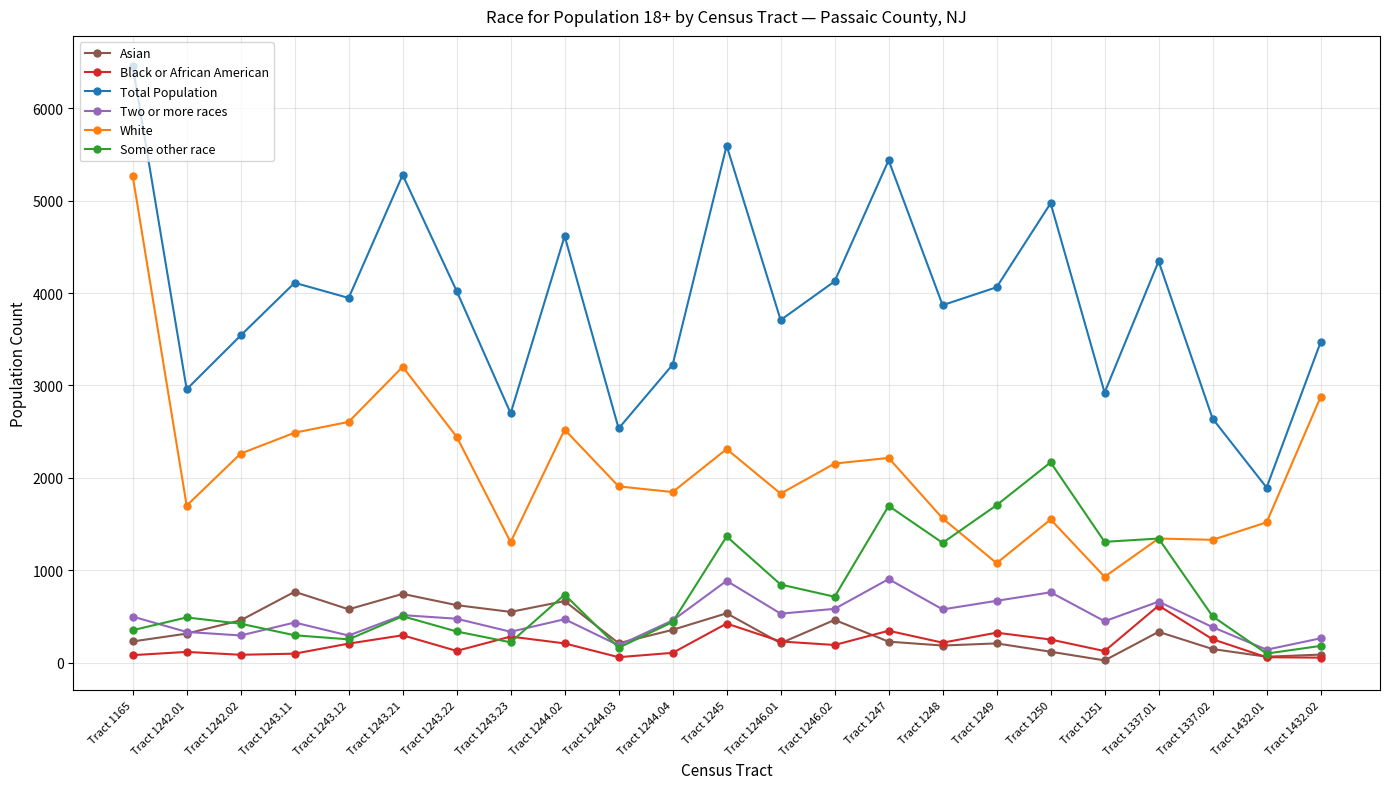

Read the Asian value at Tract 1243.23, to the nearest 50.

550